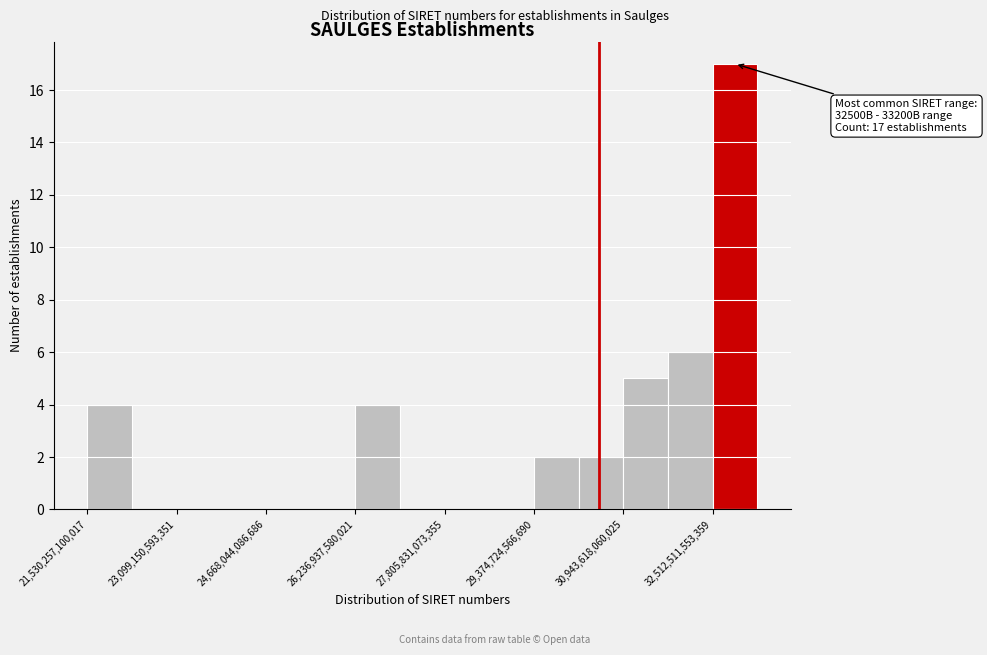

Read against the x-axis, roughly where is the centre of the tallest bar?

33000000000000